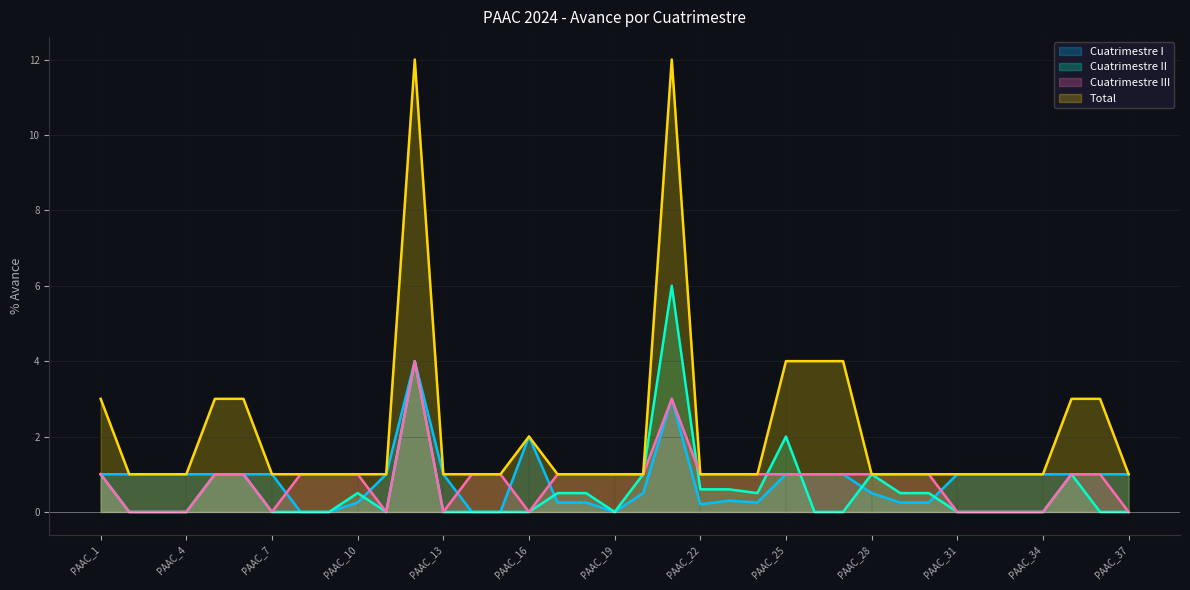

Which label corresponds to the smallest value in the chart?

PAAC_8